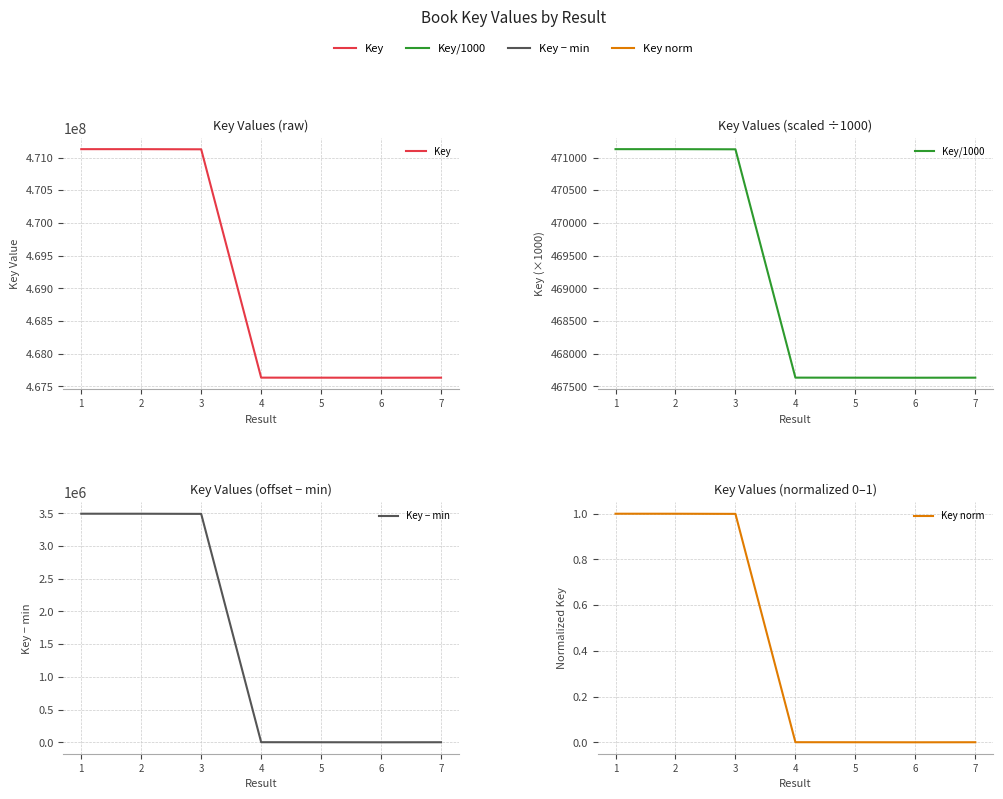

Which series has the largest range (max minus min)?

Key